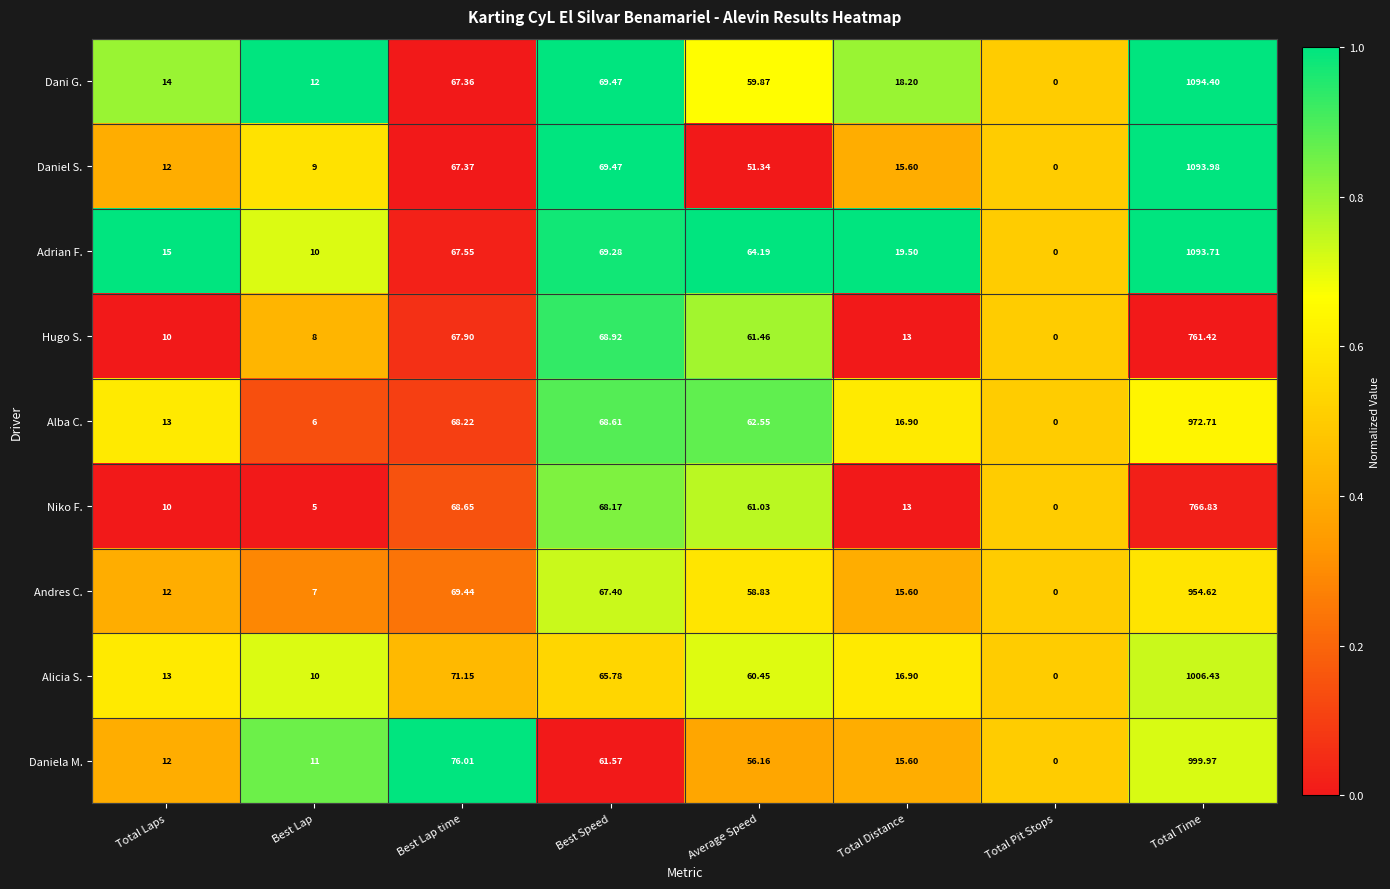

Which series has the largest total across all categories?

Adrian F.